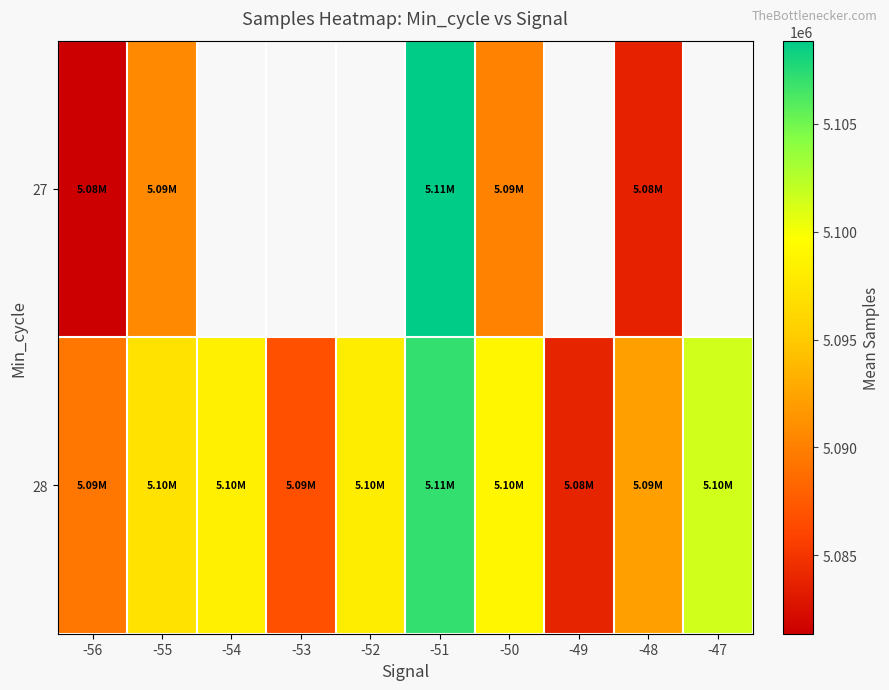

Between -53 and -52, which is larger?

-52